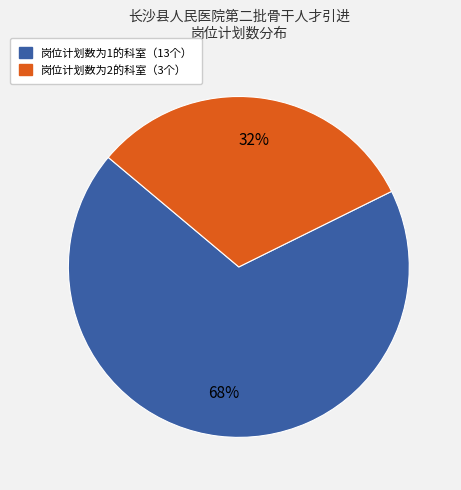

Is there any slice that represents more than half of the pie?

Yes